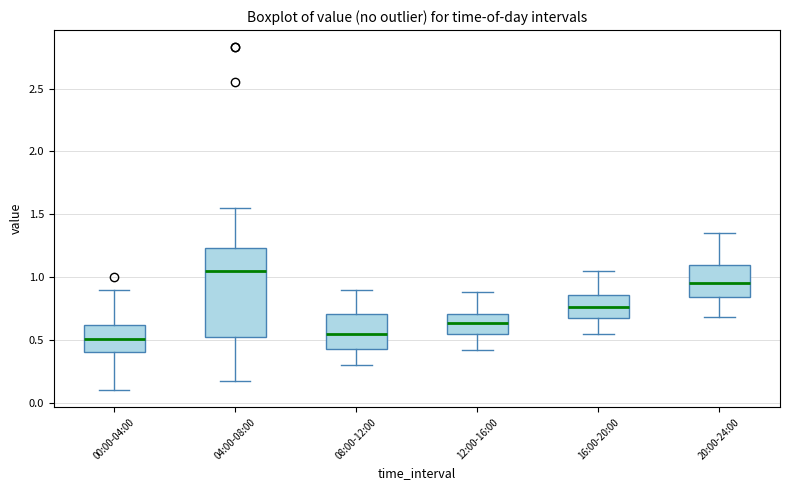

Reading left to right, read every box against the y-axis: the position of its median line, the range the box covers, and the ends of its whiskers. The values are not printed on the chart, so give them approximately, as read against the axis.

00:00-04:00: median 0.50, box 0.40 to 0.60, whiskers 0.10 to 0.90
04:00-08:00: median 1.05, box 0.50 to 1.25, whiskers 0.15 to 1.55
08:00-12:00: median 0.55, box 0.45 to 0.70, whiskers 0.30 to 0.90
12:00-16:00: median 0.65, box 0.55 to 0.70, whiskers 0.40 to 0.90
16:00-20:00: median 0.75, box 0.65 to 0.85, whiskers 0.55 to 1.05
20:00-24:00: median 0.95, box 0.85 to 1.10, whiskers 0.70 to 1.35